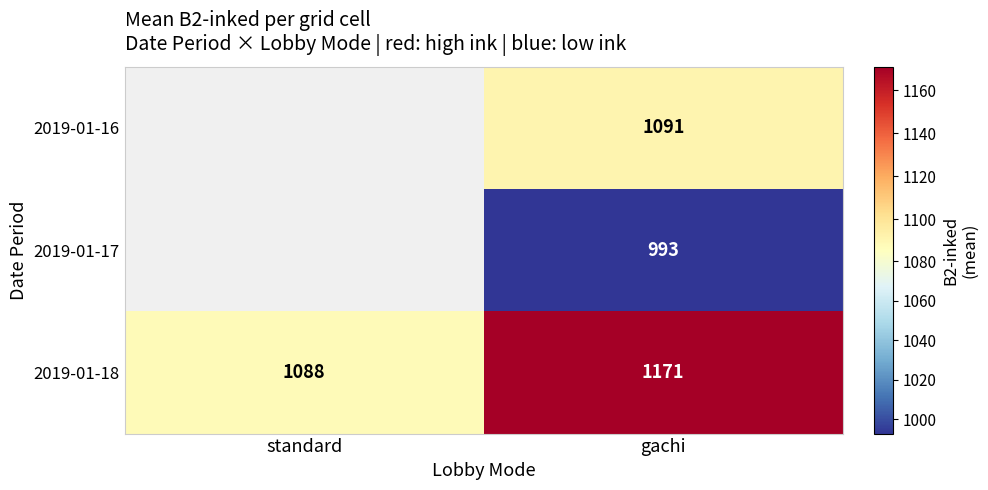

What is the total value across all series at gachi?

3255